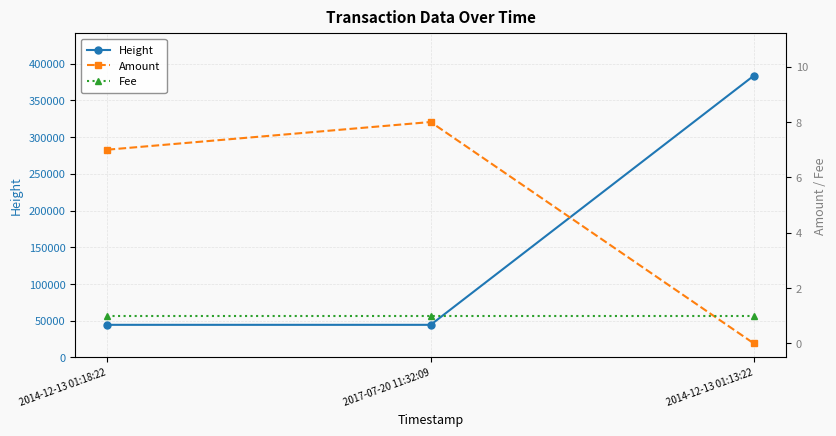

How many lines are shown in the chart?

3